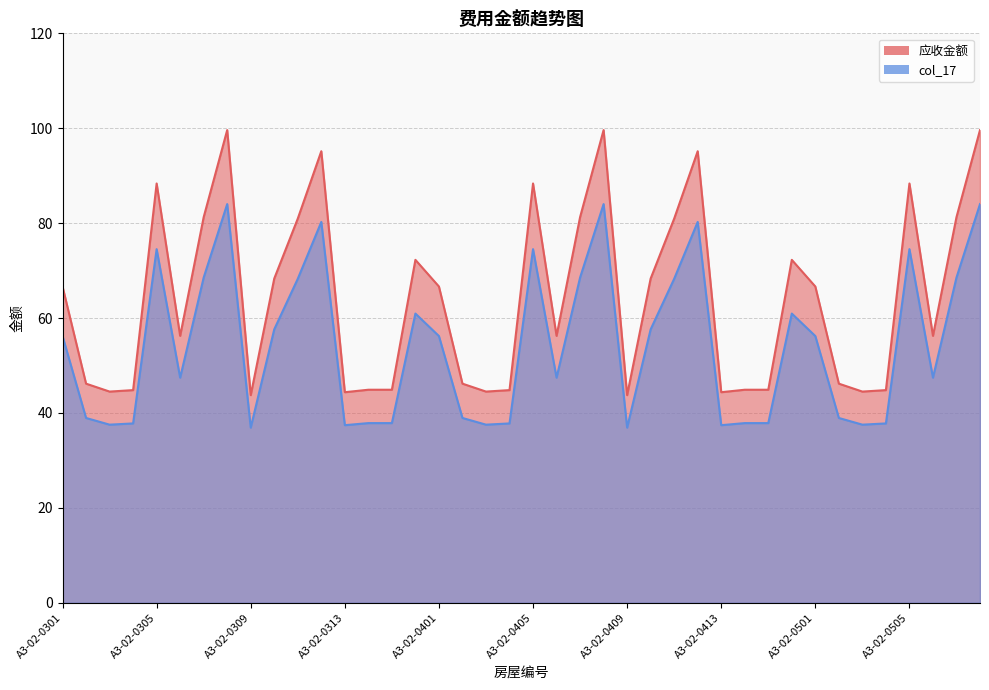

What is the value of the col_17 point at the 12th from the left?

80.3